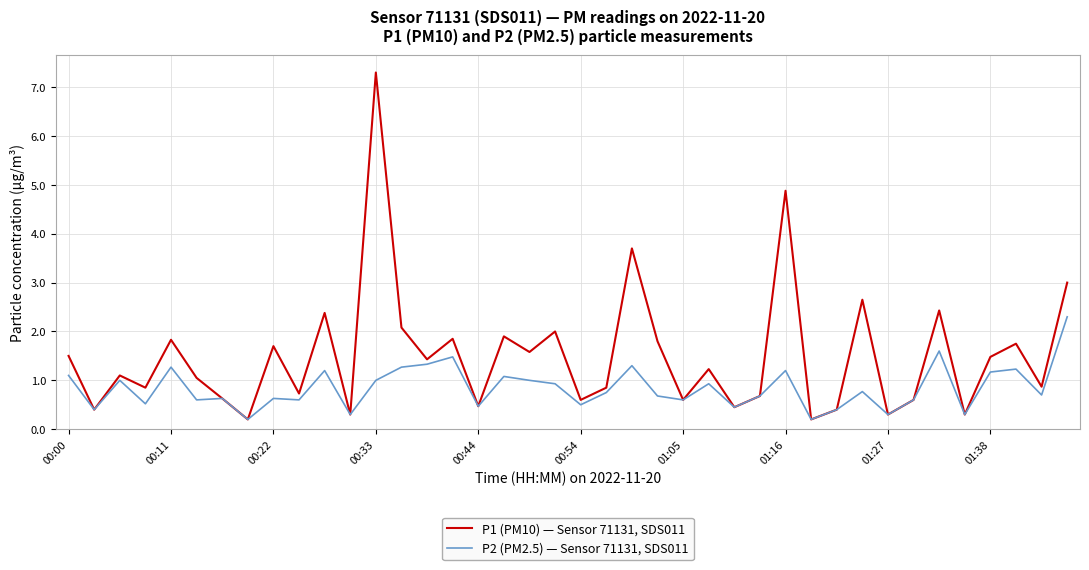

In P1 (PM10) — Sensor 71131, SDS011, how many points are lower than both neighbors (excluding endpoints)?

15